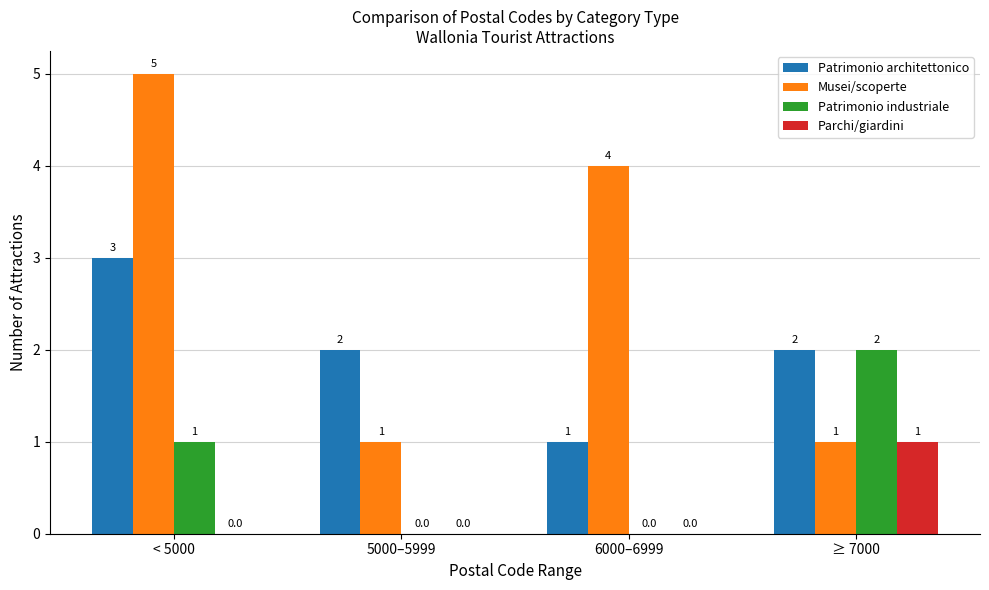

How many Patrimonio architettonico values are between 2 and 3?

3